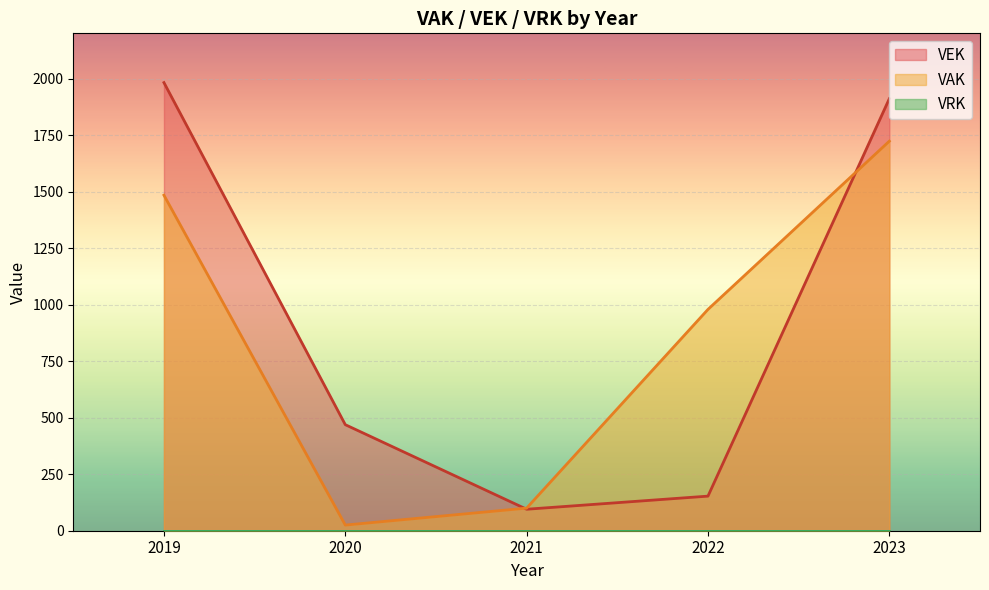

Where is the first local minimum for VAK?

2020